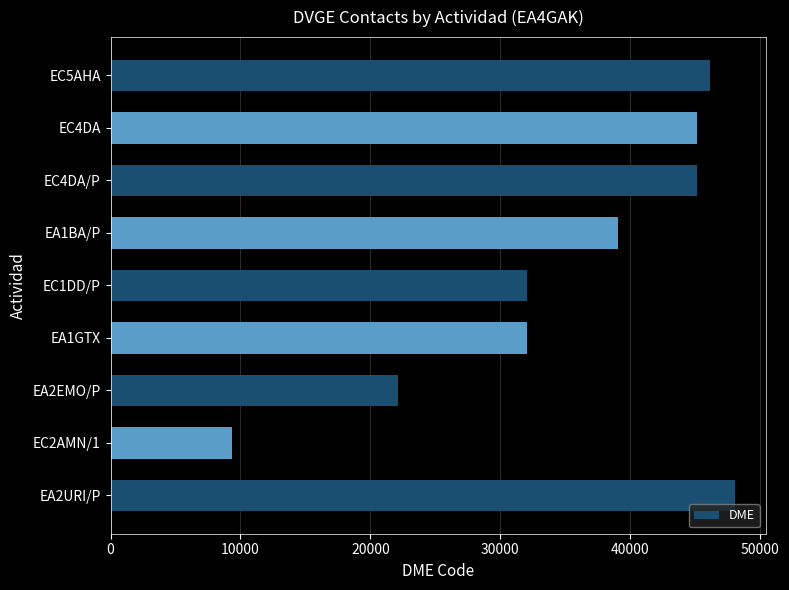

How many values are below 39032?

4